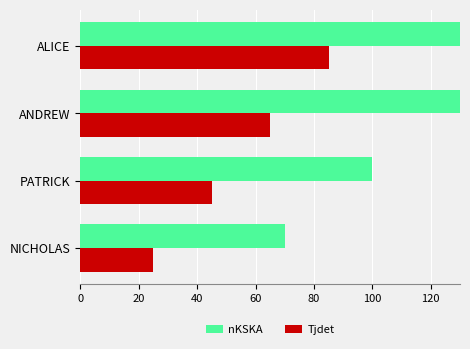

How many bars are there in each group?

2